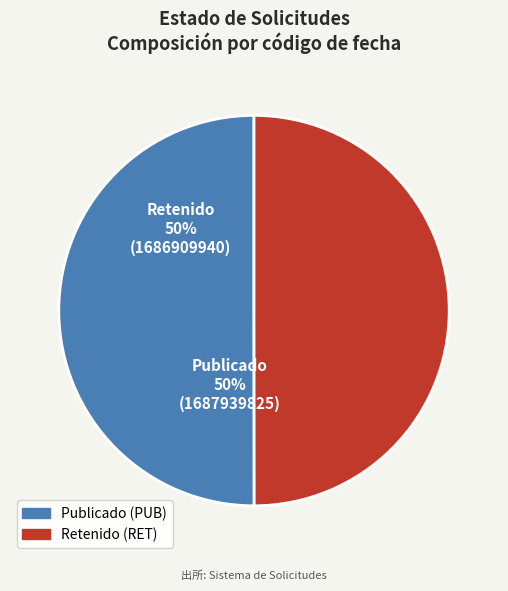

The Retenido slice represents 42% of the pie. True or false?

False